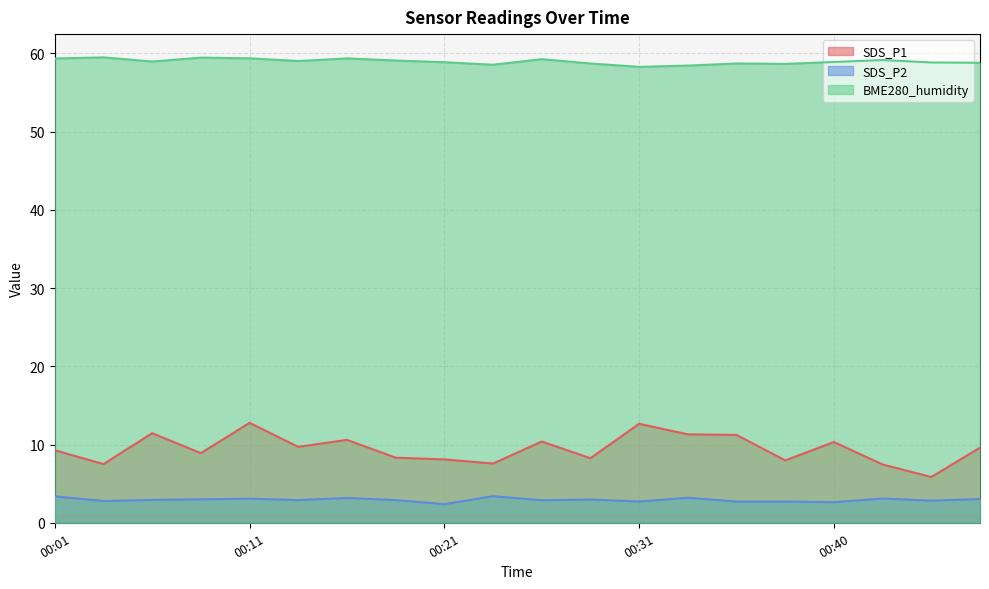

What are all the series names shown in the legend?

SDS_P1, SDS_P2, BME280_humidity